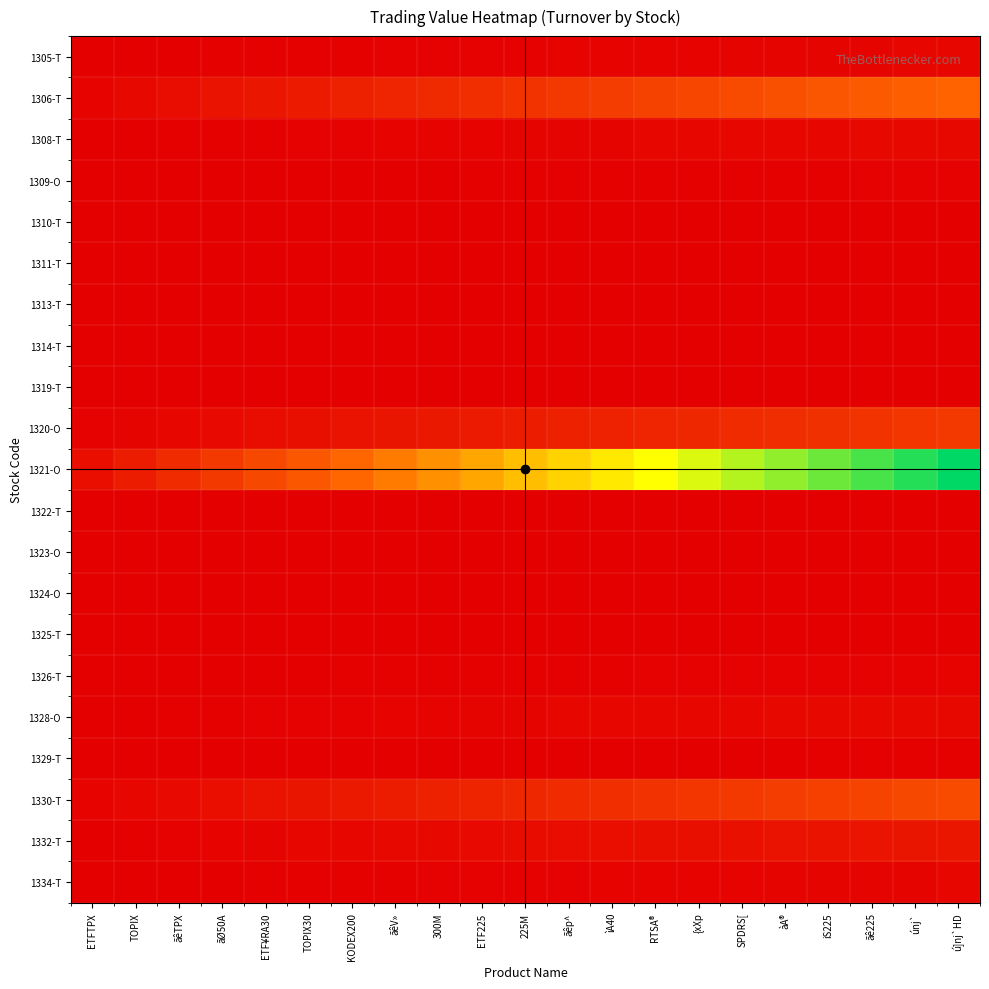

At how many categories does at least one series exceed 0?

21